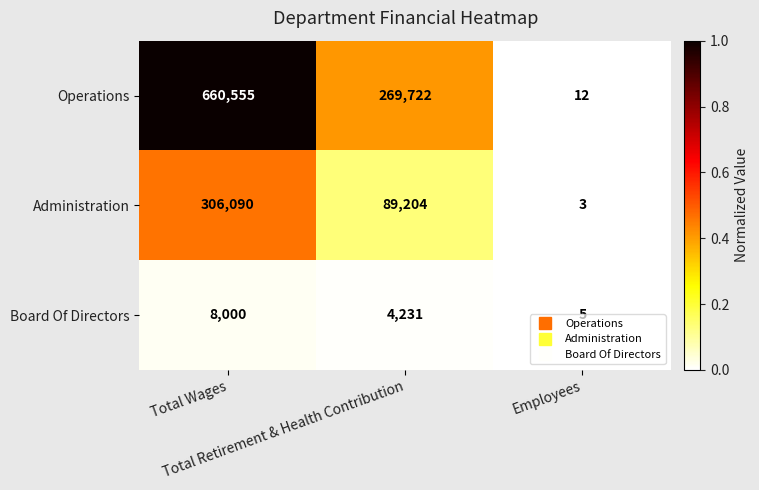

Which series has the widest spread of values?

Operations